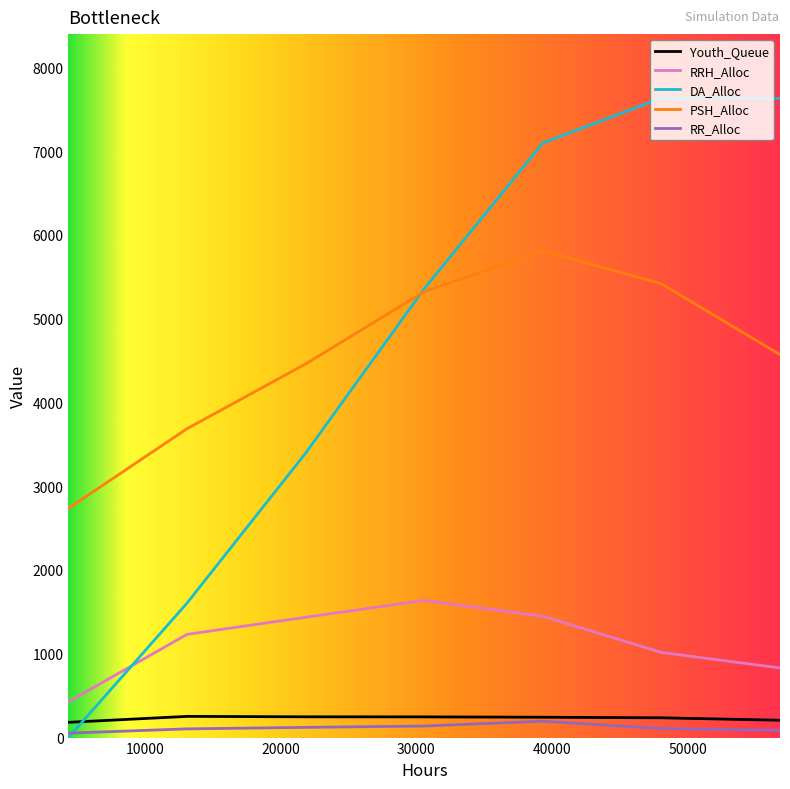

How many RR_Alloc values are between 87 and 138?

5